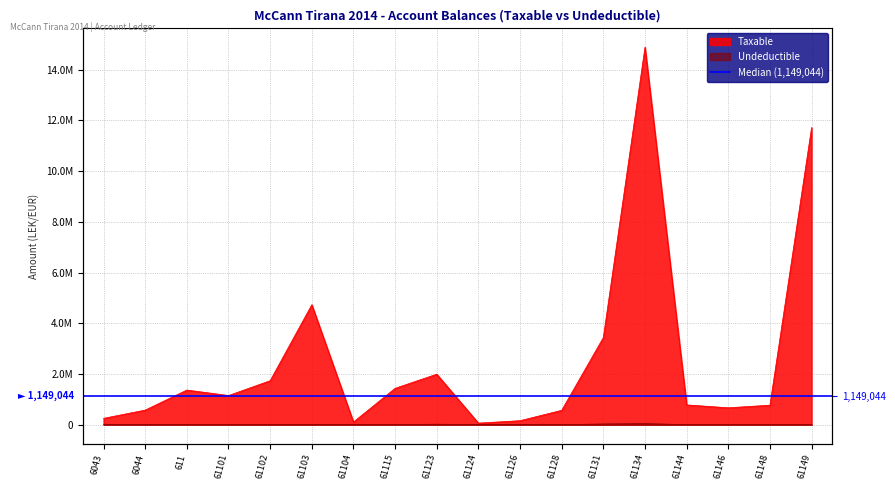

Is the value of Undeductible at 61104 greater than the value of Taxable at 61149?

No